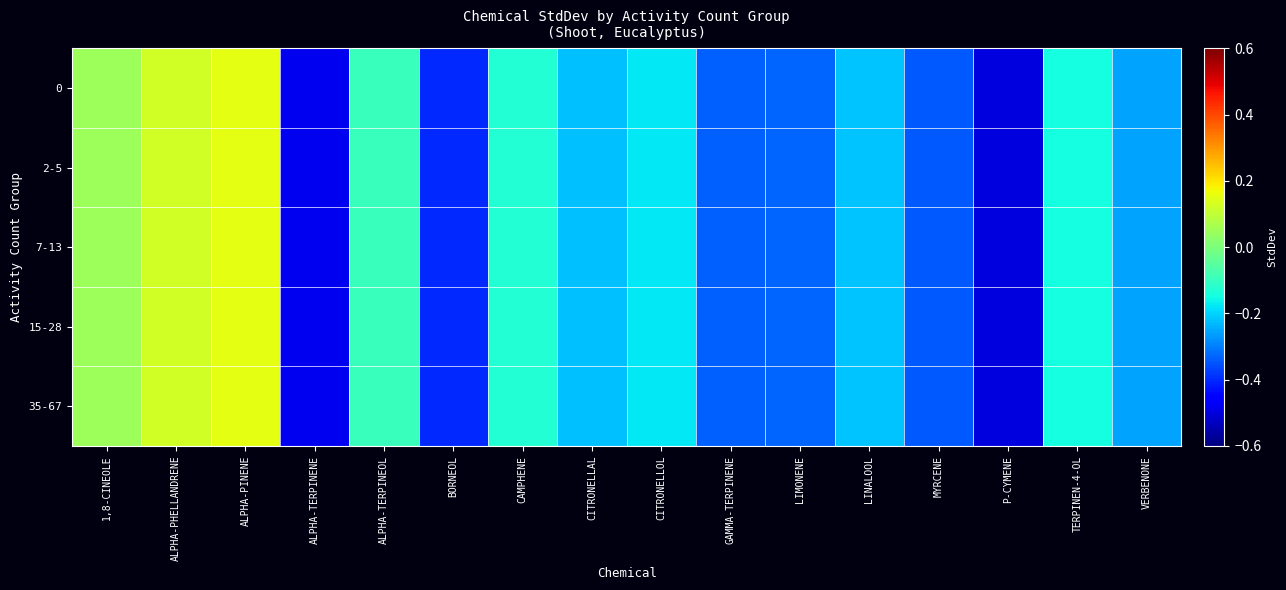

Reading left to right, transcribe all the data shown in this chart.

0: 1,8-CINEOLE=0.0	ALPHA-PHELLANDRENE=0.1	ALPHA-PINENE=0.2	ALPHA-TERPINENE=-0.5	ALPHA-TERPINEOL=-0.1	BORNEOL=-0.4	CAMPHENE=-0.1	CITRONELLAL=-0.2	CITRONELLOL=-0.2	GAMMA-TERPINENE=-0.3	LIMONENE=-0.3	LINALOOL=-0.2	MYRCENE=-0.3	P-CYMENE=-0.5	TERPINEN-4-OL=-0.1	VERBENONE=-0.3
2-5: 1,8-CINEOLE=0.0	ALPHA-PHELLANDRENE=0.1	ALPHA-PINENE=0.2	ALPHA-TERPINENE=-0.5	ALPHA-TERPINEOL=-0.1	BORNEOL=-0.4	CAMPHENE=-0.1	CITRONELLAL=-0.2	CITRONELLOL=-0.2	GAMMA-TERPINENE=-0.3	LIMONENE=-0.3	LINALOOL=-0.2	MYRCENE=-0.3	P-CYMENE=-0.5	TERPINEN-4-OL=-0.1	VERBENONE=-0.3
7-13: 1,8-CINEOLE=0.0	ALPHA-PHELLANDRENE=0.1	ALPHA-PINENE=0.2	ALPHA-TERPINENE=-0.5	ALPHA-TERPINEOL=-0.1	BORNEOL=-0.4	CAMPHENE=-0.1	CITRONELLAL=-0.2	CITRONELLOL=-0.2	GAMMA-TERPINENE=-0.3	LIMONENE=-0.3	LINALOOL=-0.2	MYRCENE=-0.3	P-CYMENE=-0.5	TERPINEN-4-OL=-0.1	VERBENONE=-0.3
15-28: 1,8-CINEOLE=0.0	ALPHA-PHELLANDRENE=0.1	ALPHA-PINENE=0.2	ALPHA-TERPINENE=-0.5	ALPHA-TERPINEOL=-0.1	BORNEOL=-0.4	CAMPHENE=-0.1	CITRONELLAL=-0.2	CITRONELLOL=-0.2	GAMMA-TERPINENE=-0.3	LIMONENE=-0.3	LINALOOL=-0.2	MYRCENE=-0.3	P-CYMENE=-0.5	TERPINEN-4-OL=-0.1	VERBENONE=-0.3
35-67: 1,8-CINEOLE=0.0	ALPHA-PHELLANDRENE=0.1	ALPHA-PINENE=0.2	ALPHA-TERPINENE=-0.5	ALPHA-TERPINEOL=-0.1	BORNEOL=-0.4	CAMPHENE=-0.1	CITRONELLAL=-0.2	CITRONELLOL=-0.2	GAMMA-TERPINENE=-0.3	LIMONENE=-0.3	LINALOOL=-0.2	MYRCENE=-0.3	P-CYMENE=-0.5	TERPINEN-4-OL=-0.1	VERBENONE=-0.3